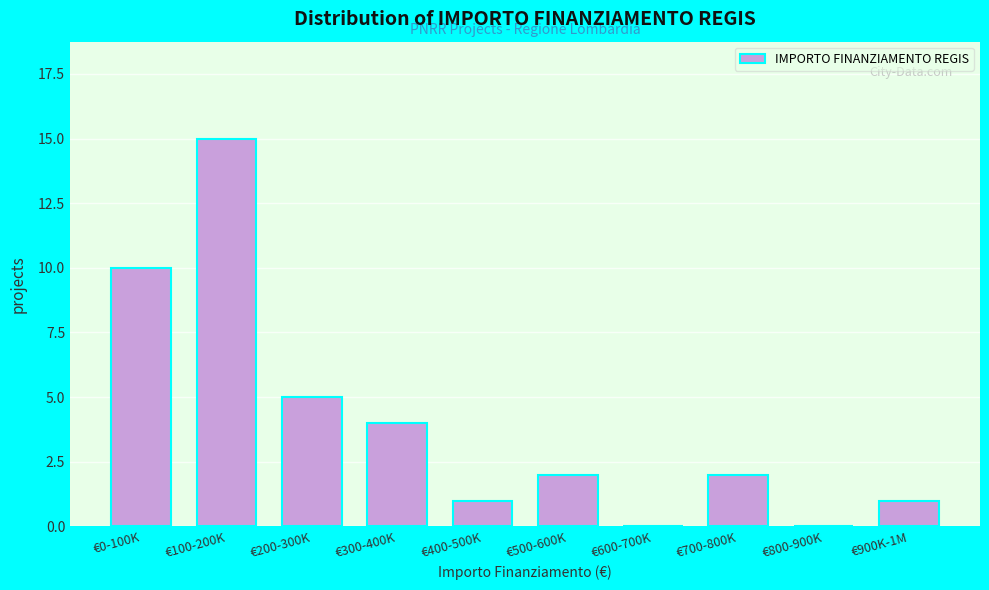

Reading left to right, list all the values displayed in this chart.

€0-100K=10	€100-200K=15	€200-300K=5	€300-400K=4	€400-500K=1	€500-600K=2	€600-700K=0	€700-800K=2	€800-900K=0	€900K-1M=1